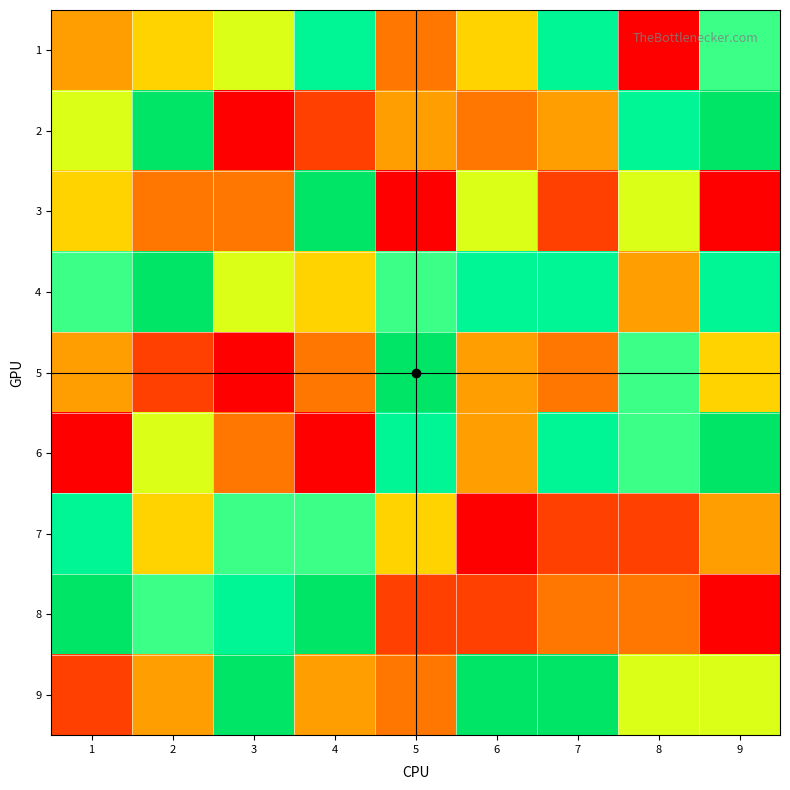

Which category has the highest value across all series?

2